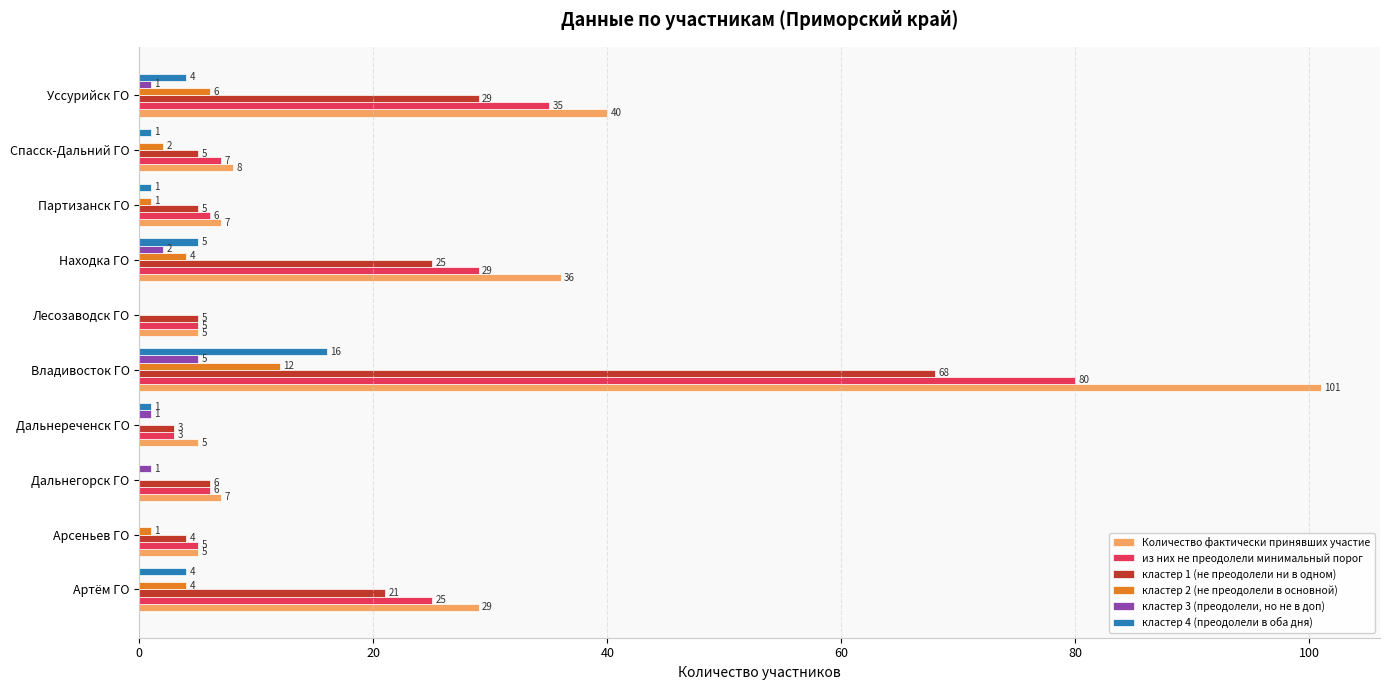

The value of кластер 4 (преодолели в оба дня) at Артём ГО is 4. True or false?

True